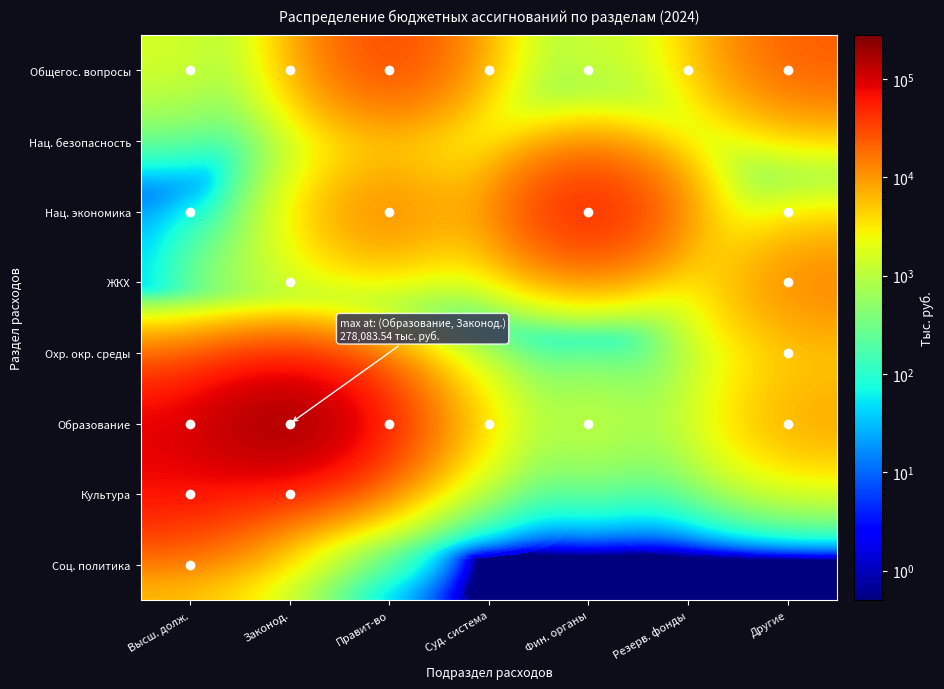

Between Фин. органы and Высш. долж., which is larger?

Фин. органы